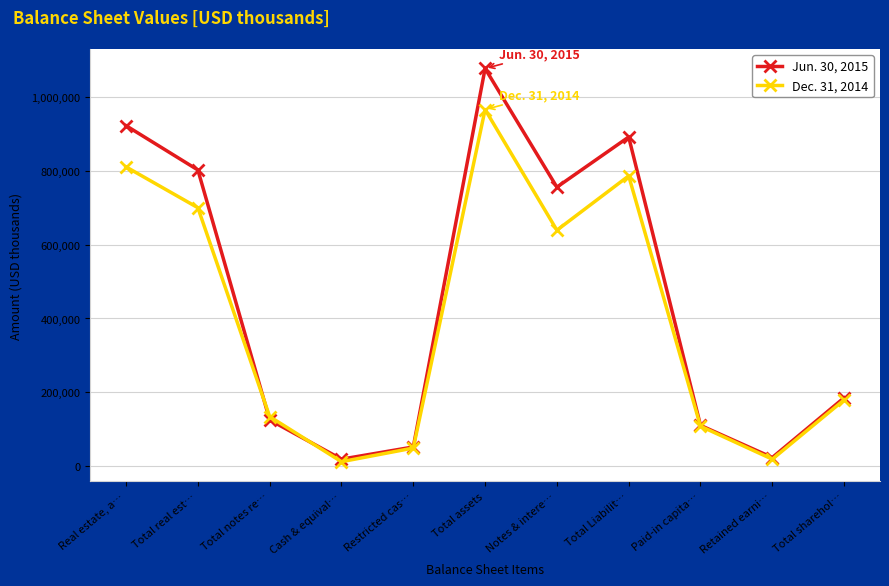

Read the Jun. 30, 2015 value at Notes & intere….

755508